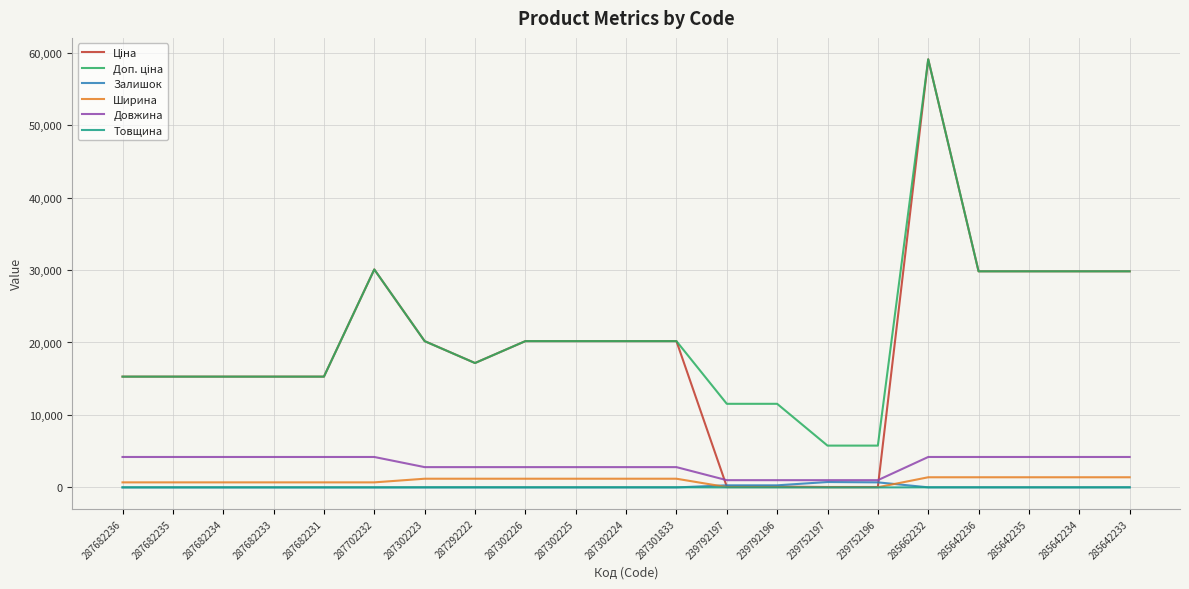

The value of Довжина at 287682231 is 1360.7. True or false?

False